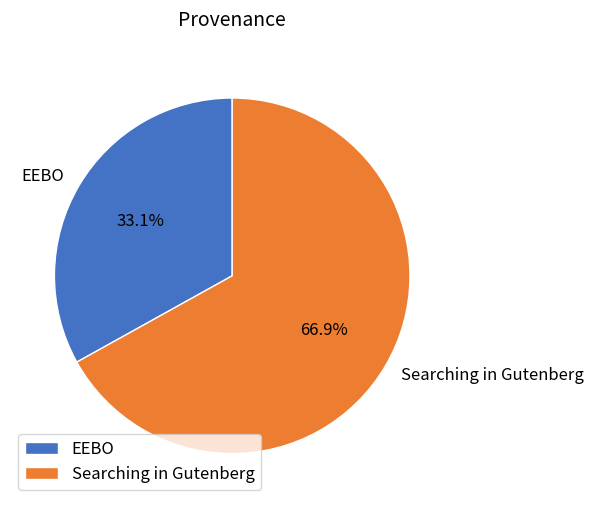

To the nearest percent, what is the combined percentage of EEBO and Searching in Gutenberg?

100%